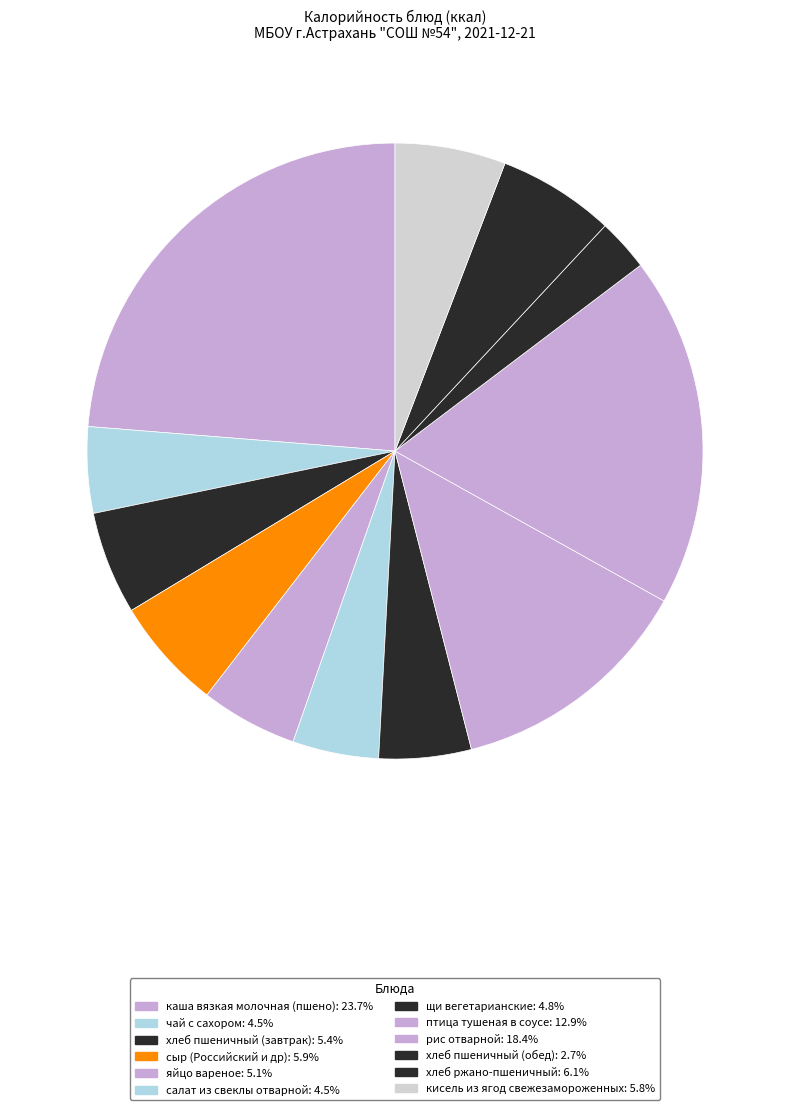

Is the sum of кисель из ягод свежезамороженных and чай с сахором greater than half?

No